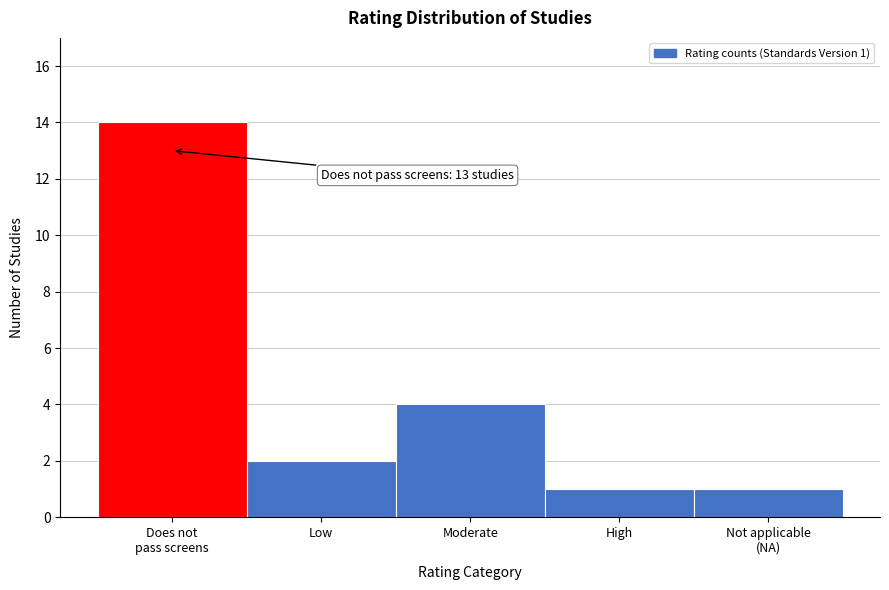

Reading right to left, what are all the values shown in this chart?

1	1	4	2	14